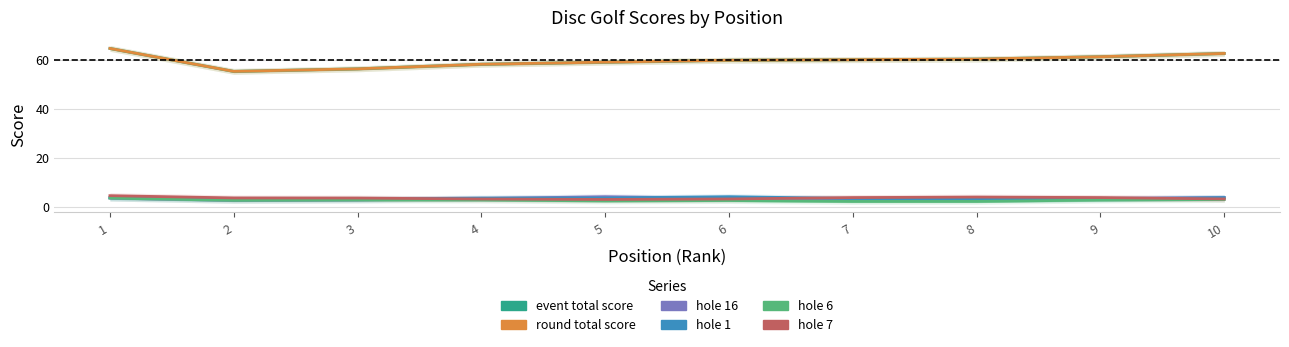

What is the spread (max minus min) of values at 4?

55.4